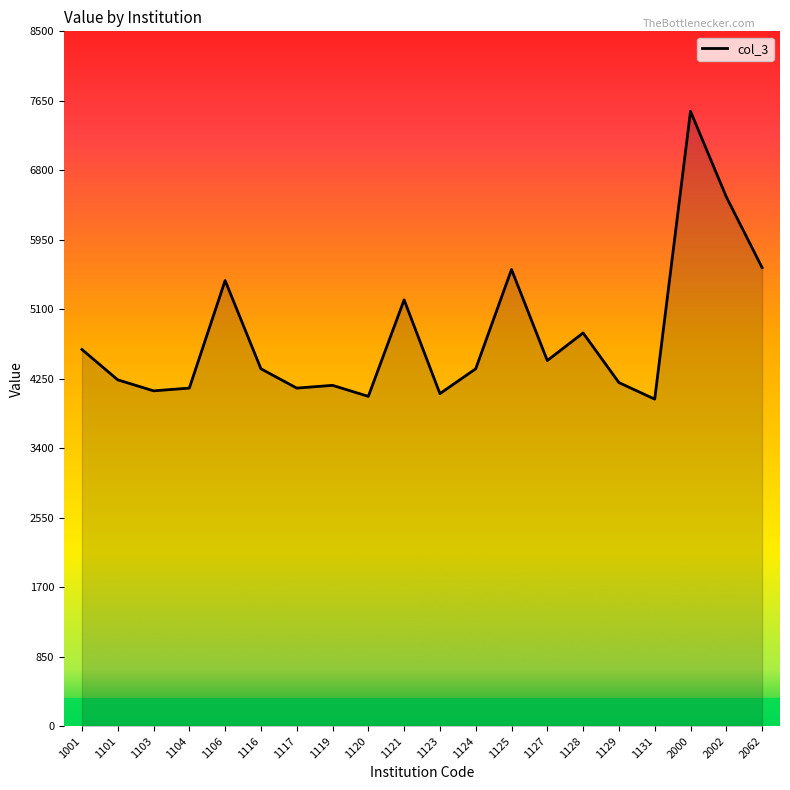

The value at 1123 is 4067.5. True or false?

True